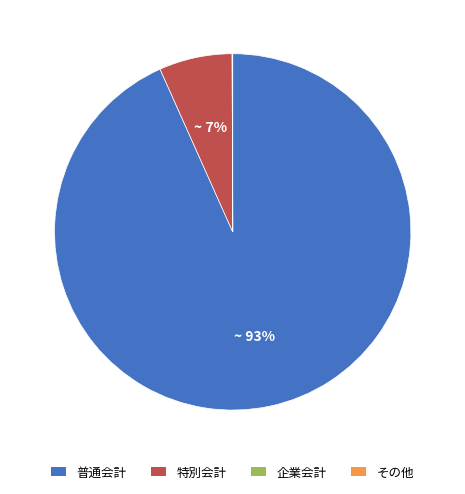

To the nearest percent, what portion does 普通会計 represent?

93%